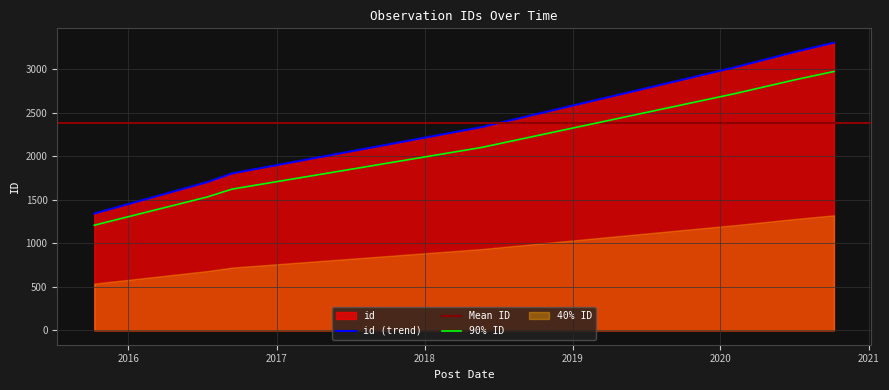

How many data points are less than 2333?

3